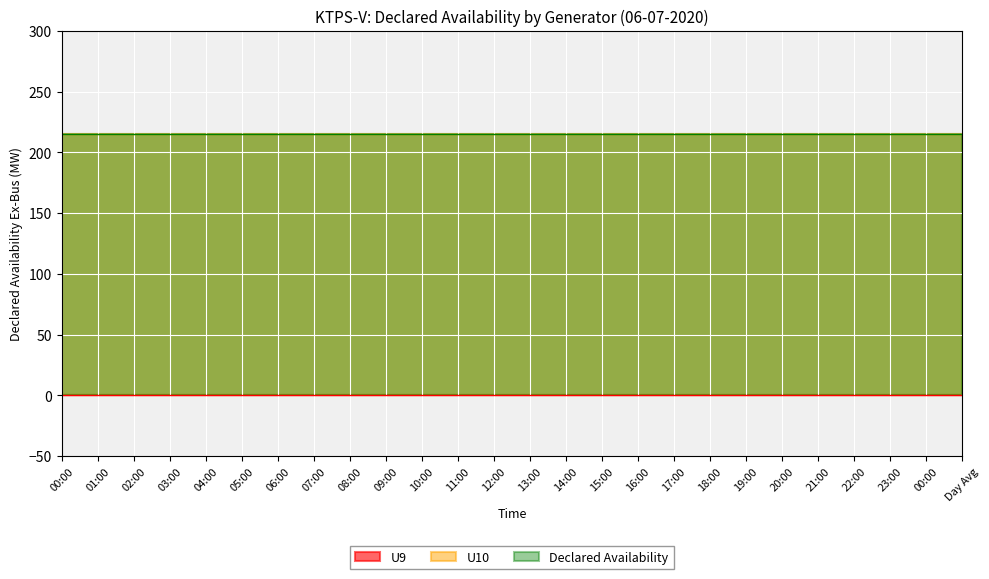

Reading left to right, extract all data points from this chart.

U9: 0	0	0	0	0	0	0	0	0	0	0	0	0	0	0	0	0	0	0	0	0	0	0	0	0	0
U10: 215	215	215	215	215	215	215	215	215	215	215	215	215	215	215	215	215	215	215	215	215	215	215	215	215	215
Declared Availability: 215	215	215	215	215	215	215	215	215	215	215	215	215	215	215	215	215	215	215	215	215	215	215	215	215	215